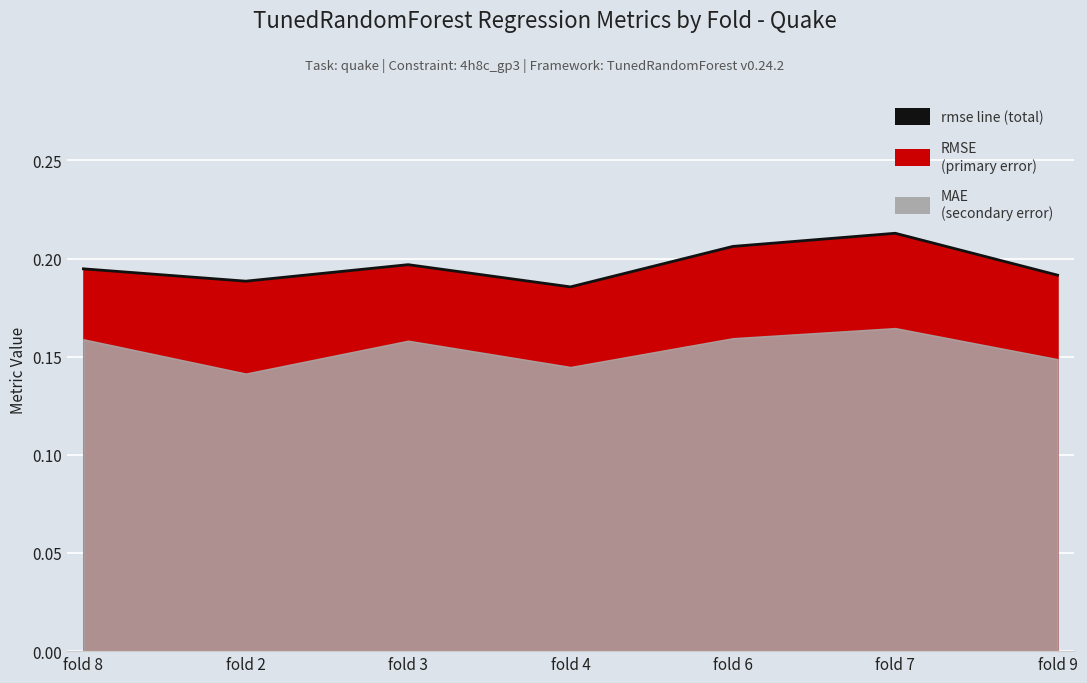

How many interior local peaks (higher than both neighbors) does the data have?

2